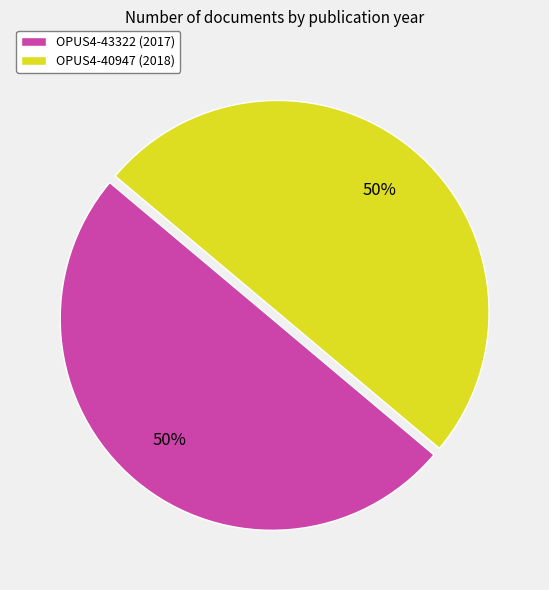

Combined, do OPUS4-40947 (2018) and OPUS4-43322 (2017) account for over 50%?

Yes